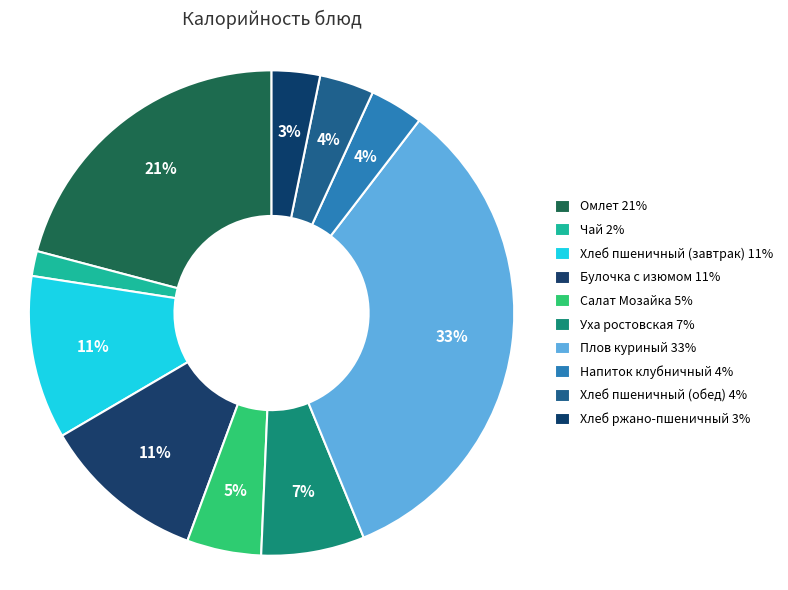

Count the number of slices in the pie.

10